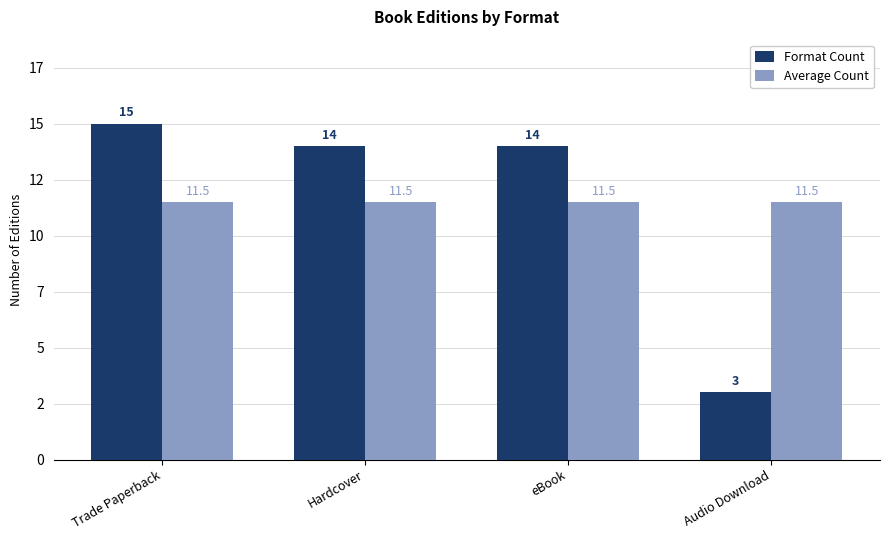

Are the bars grouped side by side (vs. stacked)?

Yes